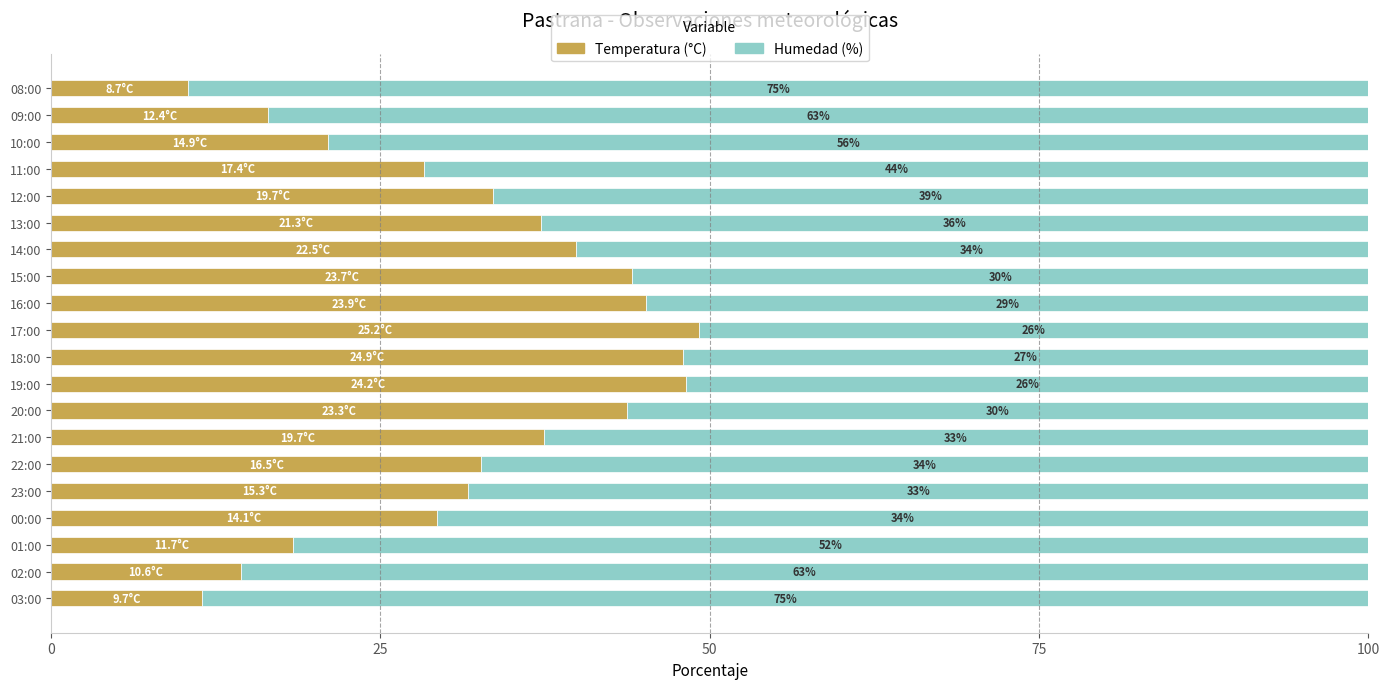

What is the average value of the Humedad (%) series?

68.0